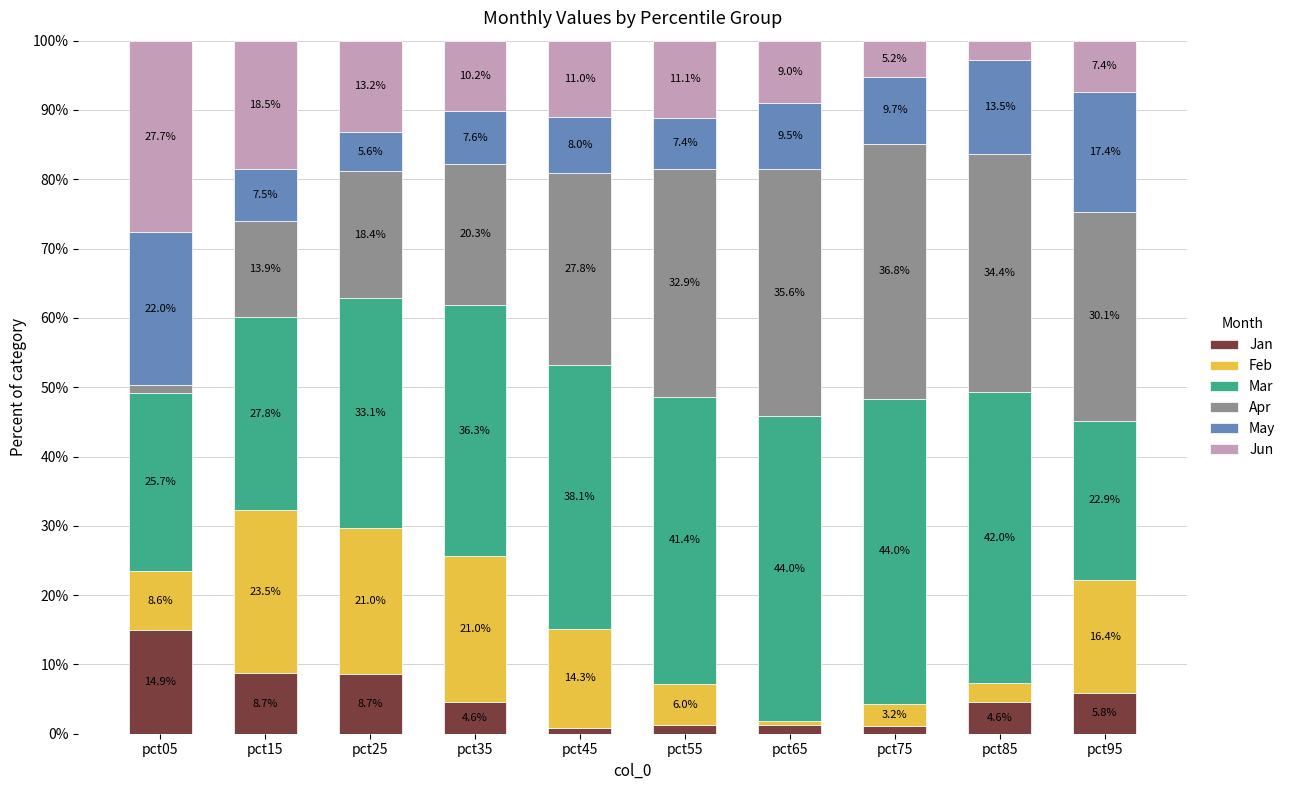

At which label does Jan reach its peak?

pct05